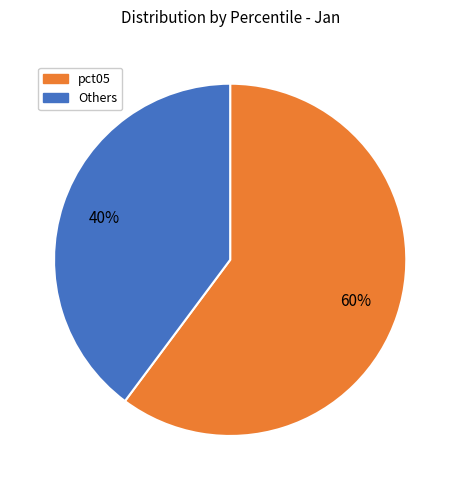

To the nearest percent, what is the combined percentage of pct05 and Others?

100%